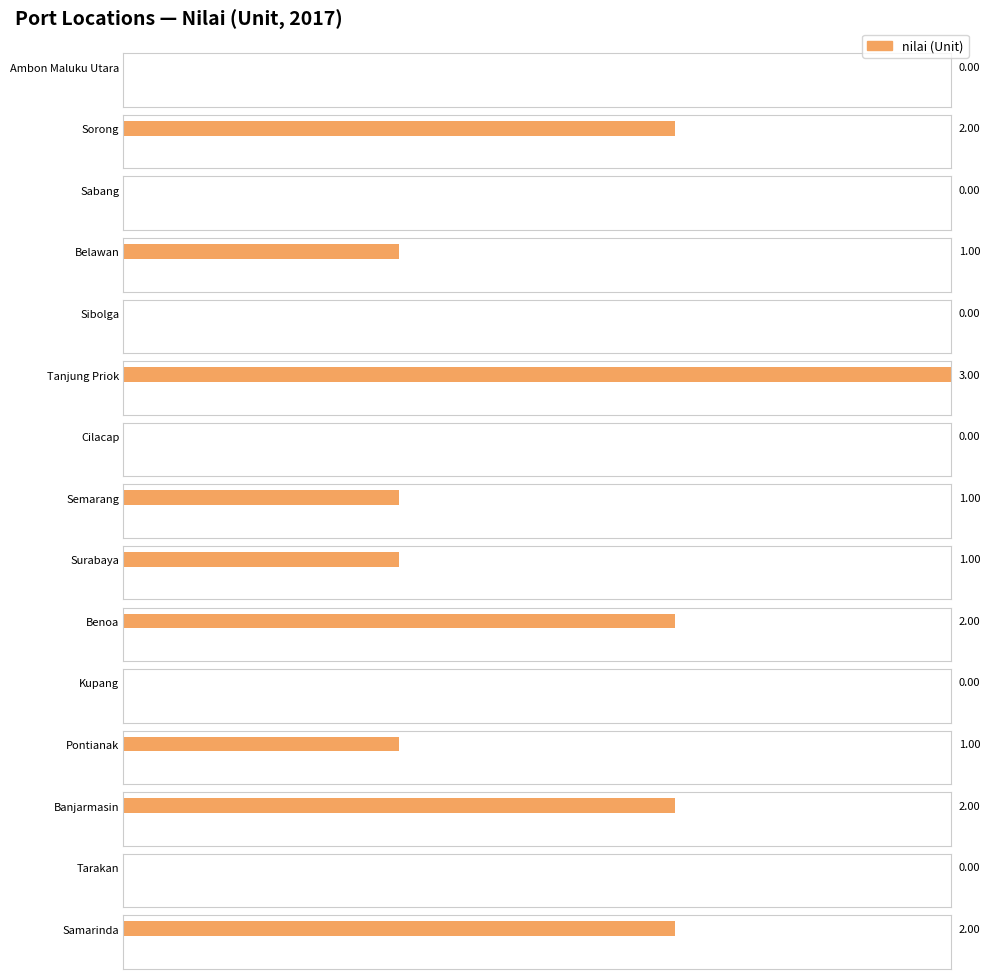

Which category has the highest value across all series?

Tanjung Priok